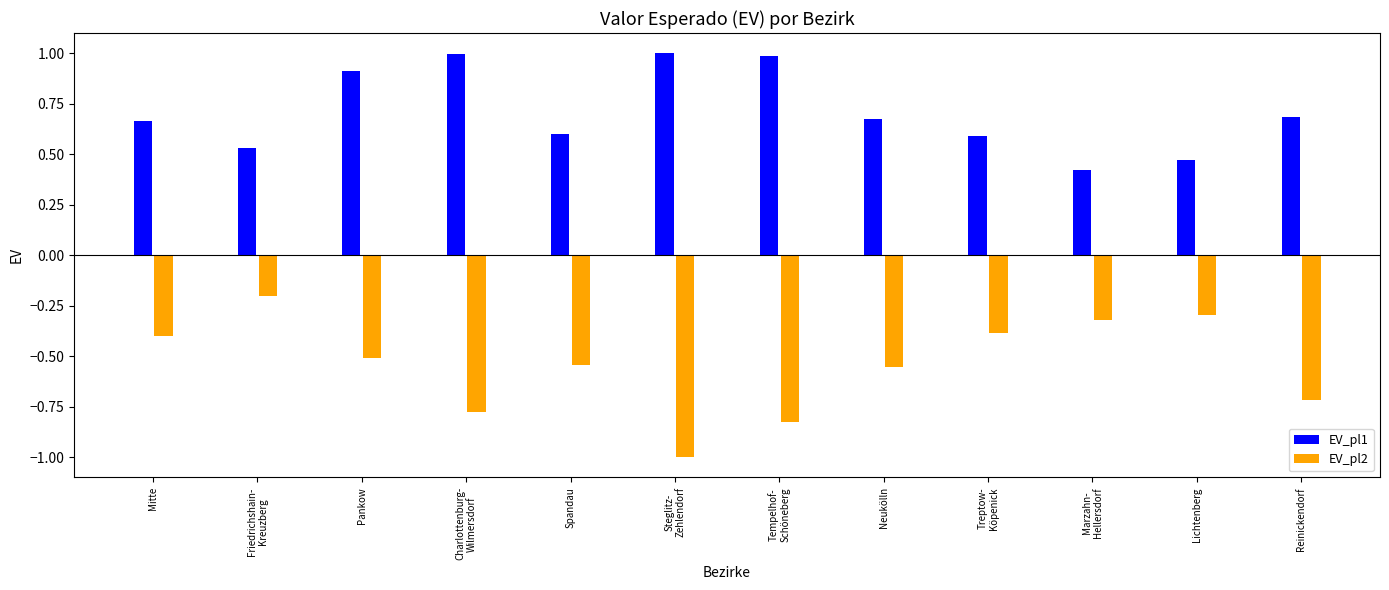

Which series has the largest range (max minus min)?

EV_pl2